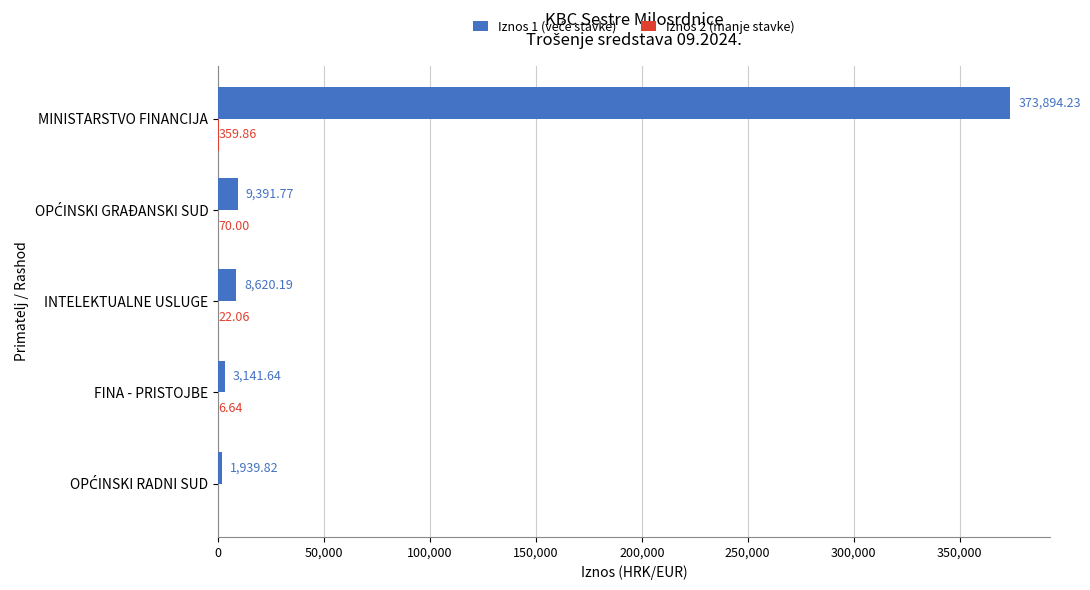

Which label corresponds to the largest value in the chart?

MINISTARSTVO FINANCIJA